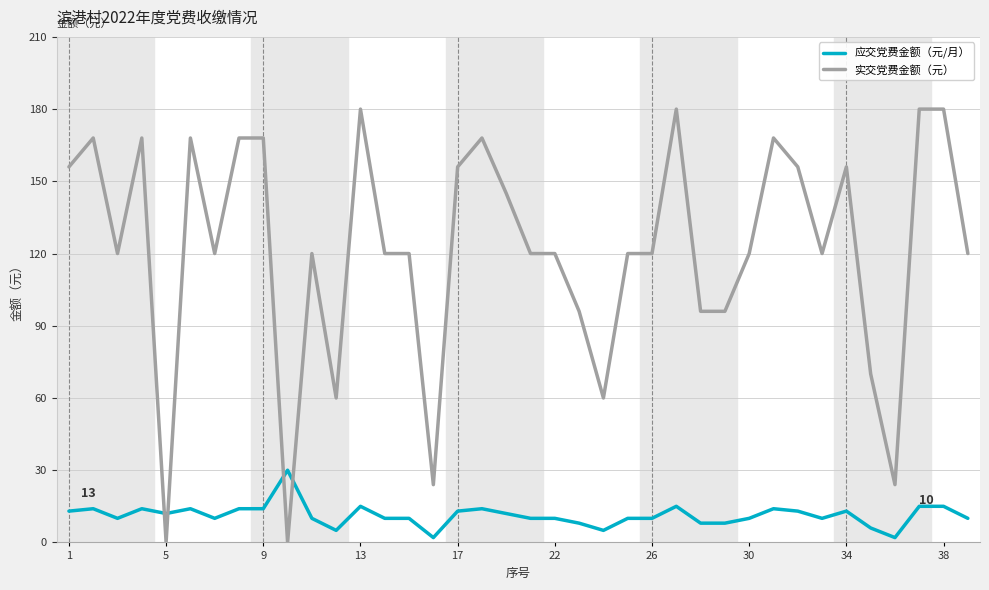

What is the difference between the maximum and minimum values in the 应交党费金额（元/月） series?

28